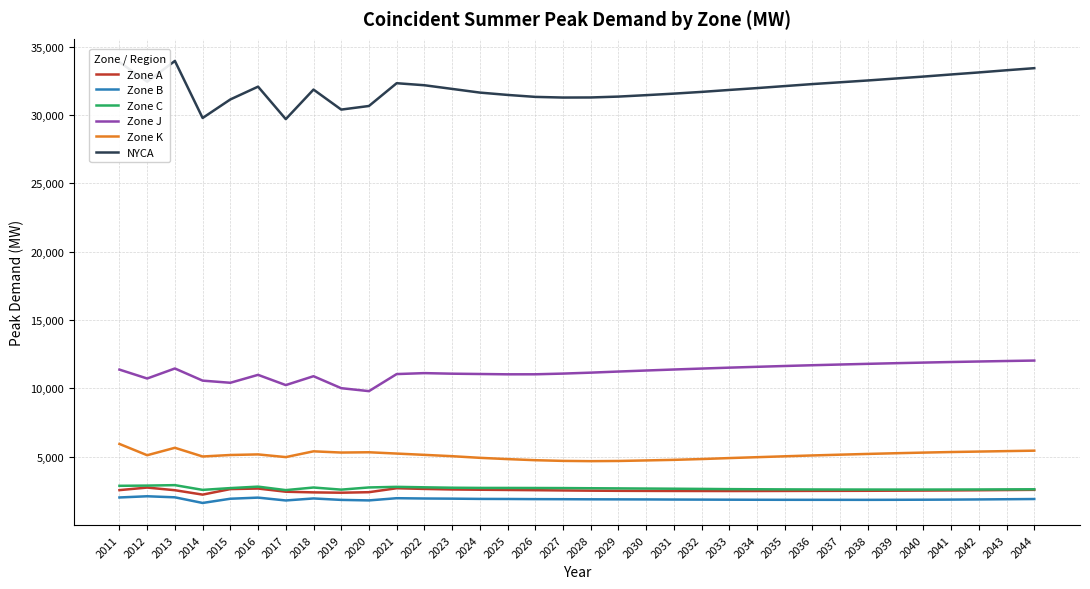

At how many categories does at least one series exceed 21847?

34